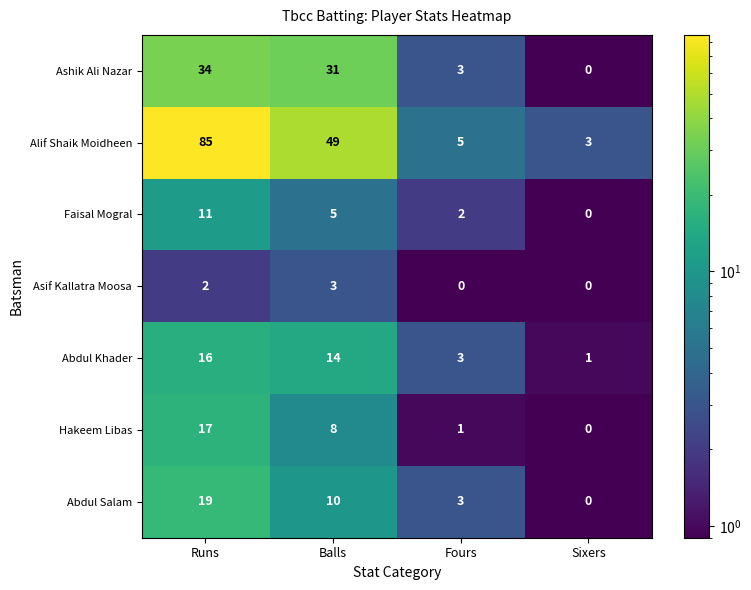

Where does the Abdul Khader series first go above 14?

Runs